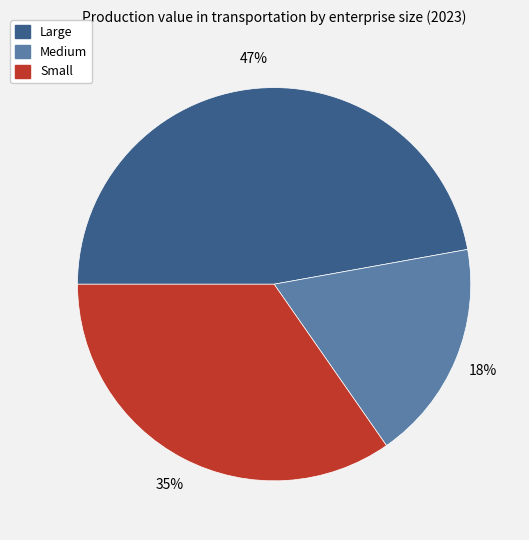

Approximately how many times larger is the value at Medium compared to Small?

0.5